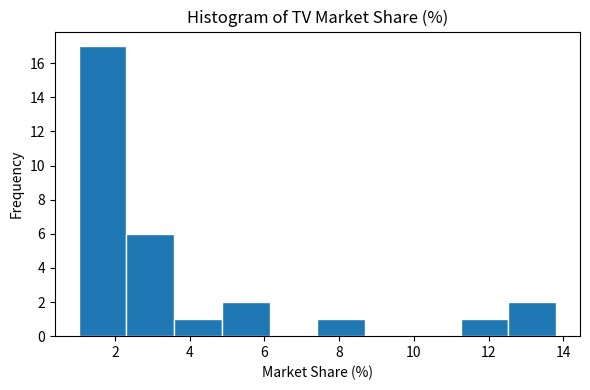

What is the height of the bar covering 2.4 to 3.6 on the x-axis? Neither the bar edges nor the heights are printed on the chart, so give them approximately, as read against the axes.

6